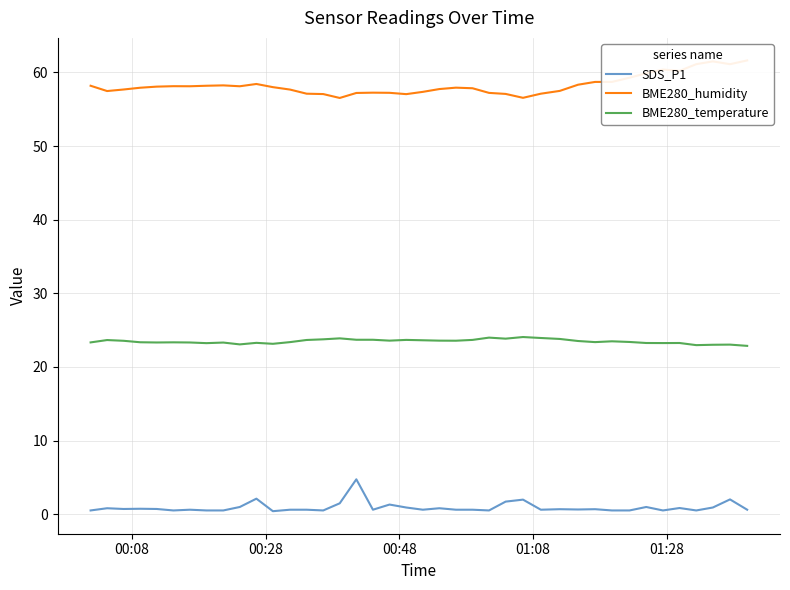

How many interior local valleys does the BME280_humidity series have?

8